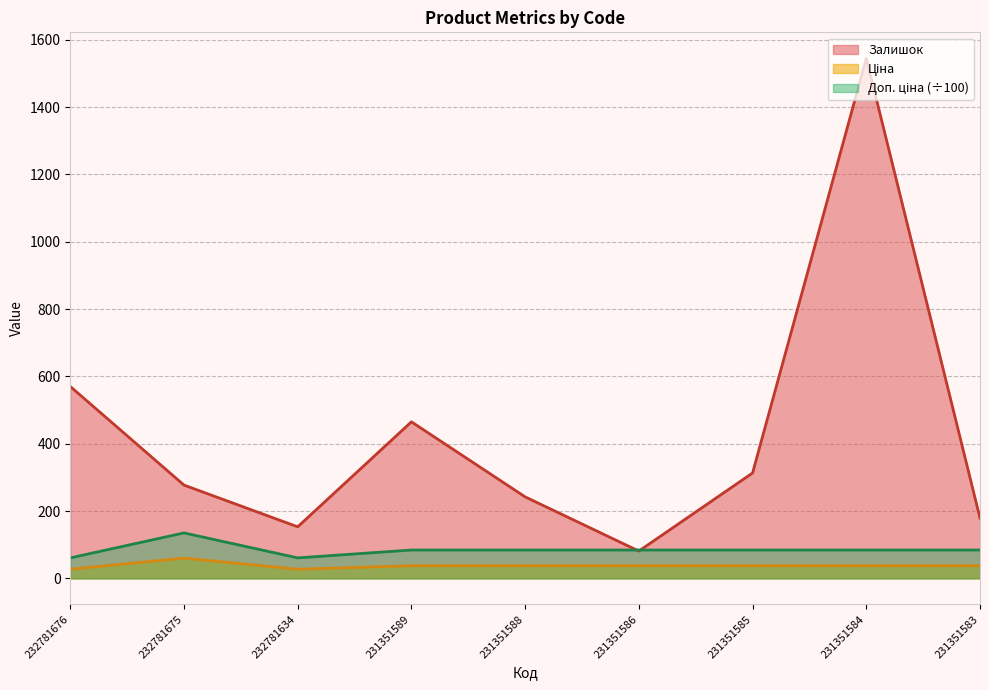

What is the approximate value of Ціна at 231351586?

37.4